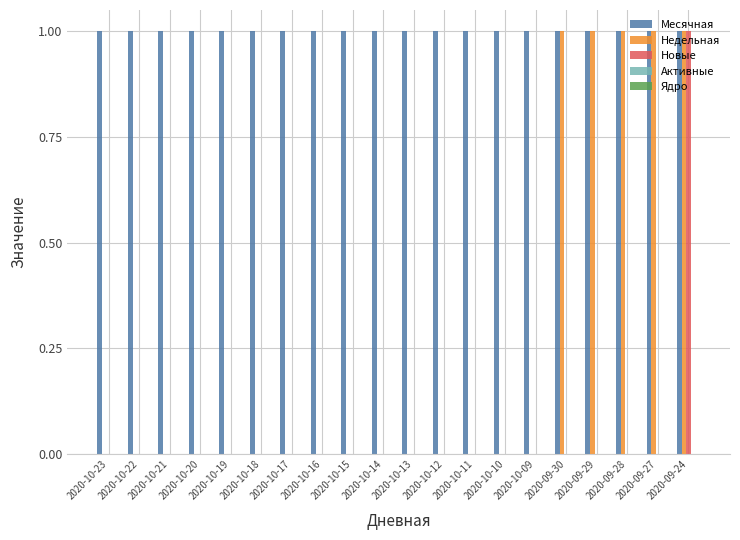

True or false: Недельная has a value of 0 at 2020-09-30.

False